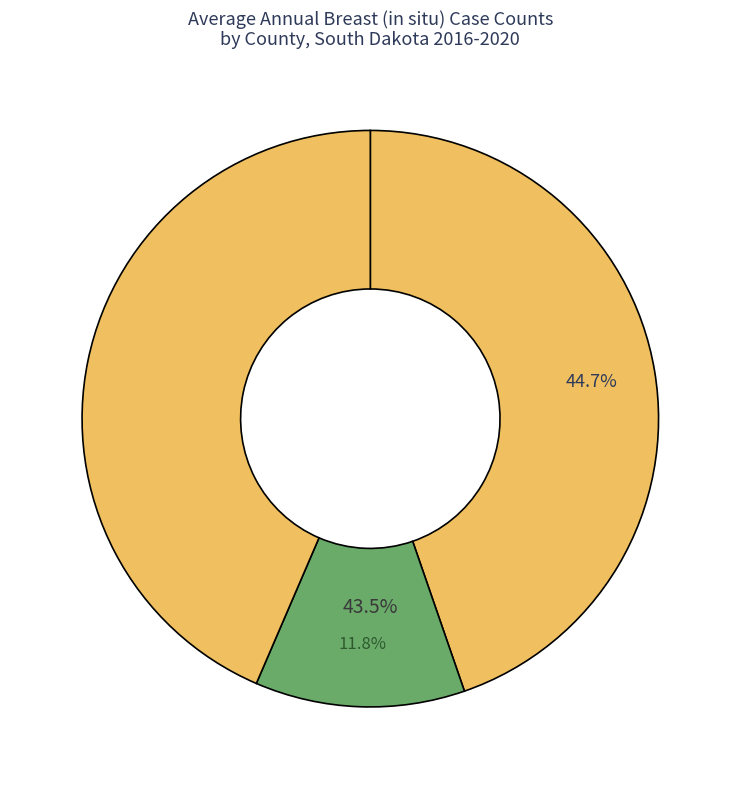

The Pennington County slice represents 5% of the pie. True or false?

False